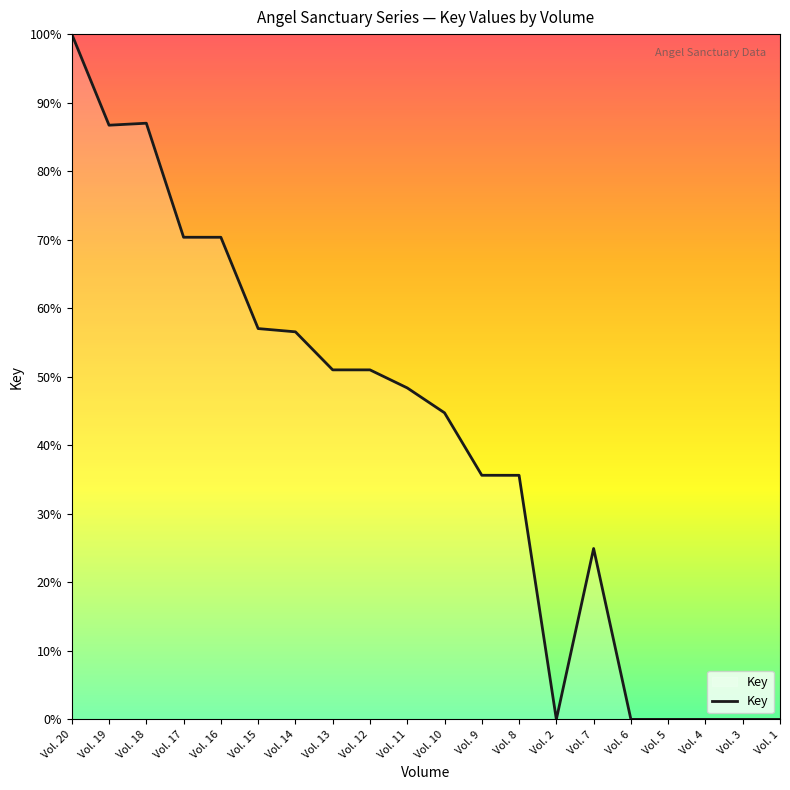

Is this an area chart (filled region under the line)?

No